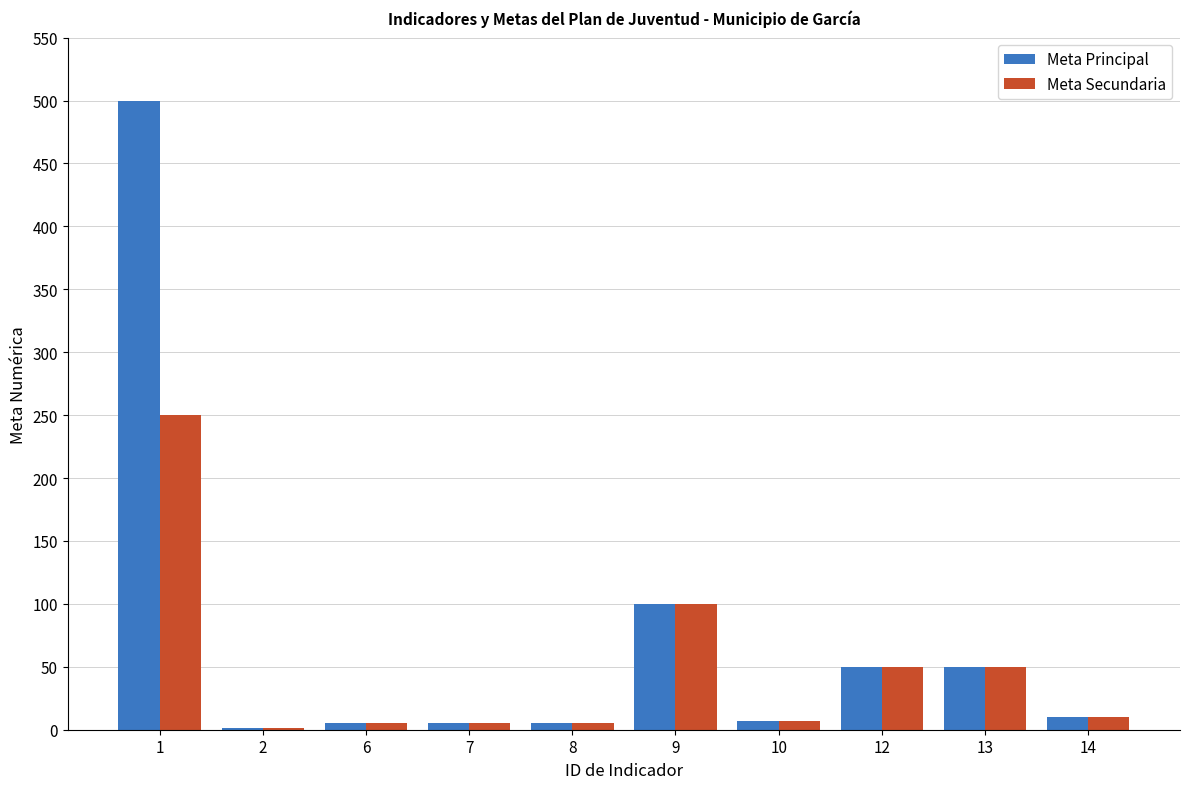

Which series has the largest total across all categories?

Meta Principal